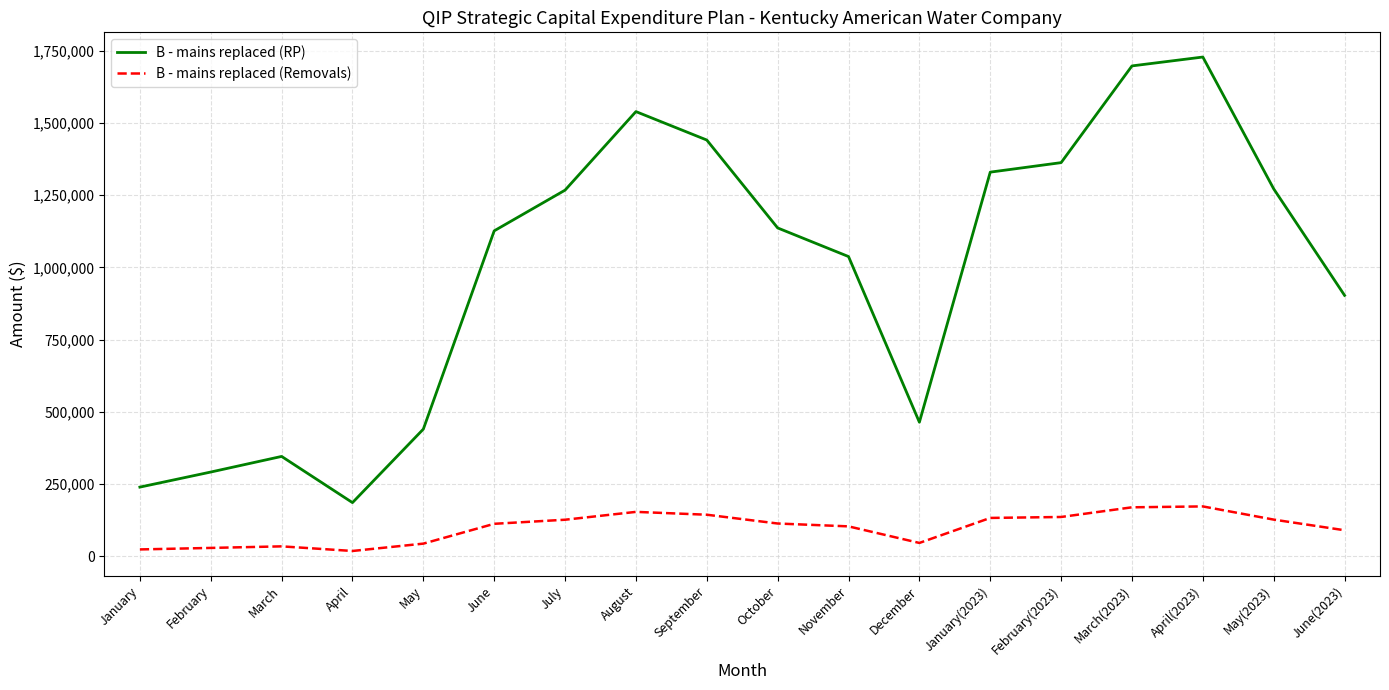

What is the spread (max minus min) of values at March?

311211.0